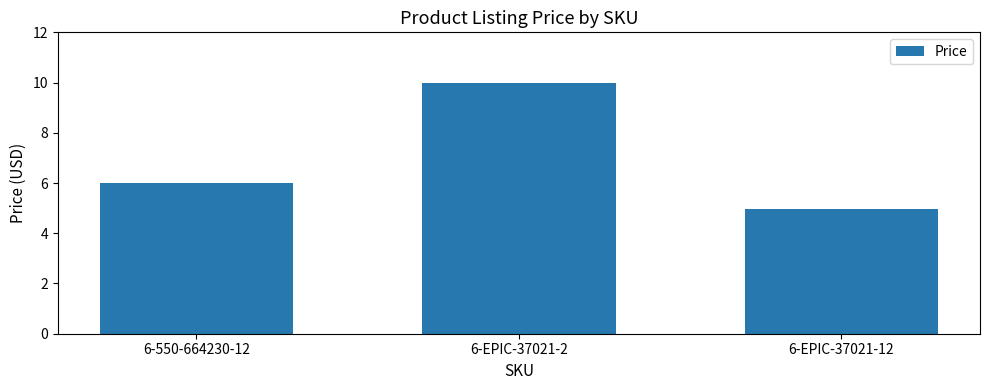

Are the bars grouped side by side (vs. stacked)?

No